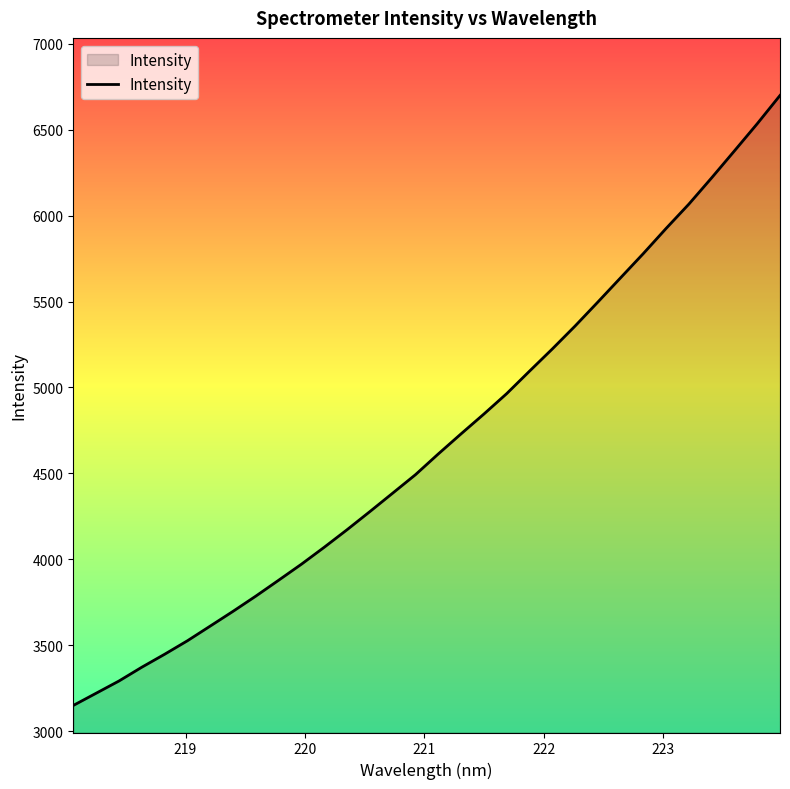

What is the greatest value displayed?

6699.6